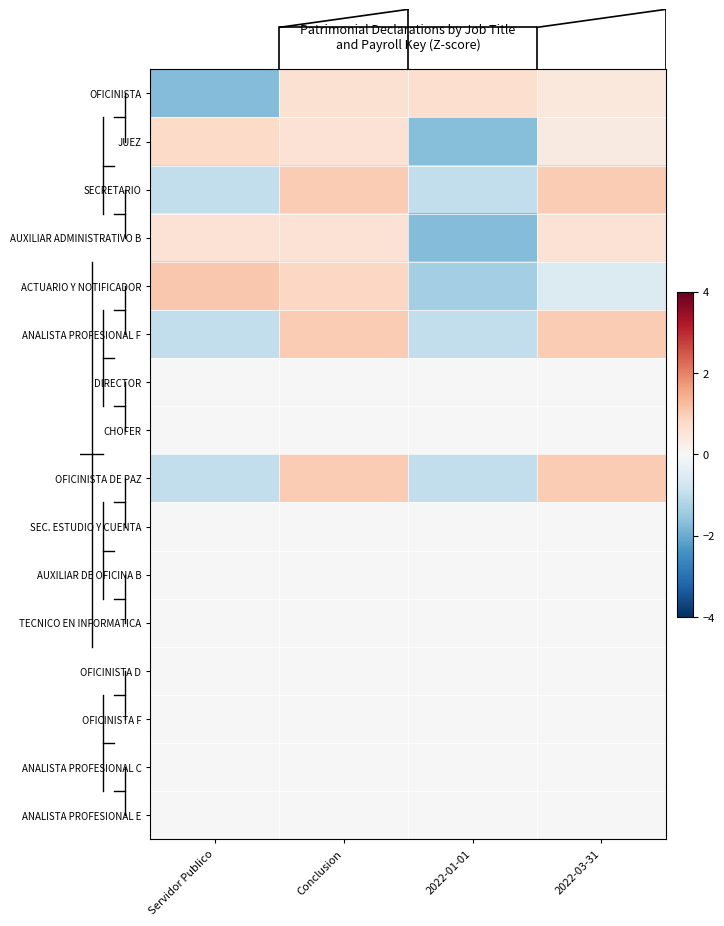

How many values in AUXILIAR ADMINISTRATIVO B are below zero?

1